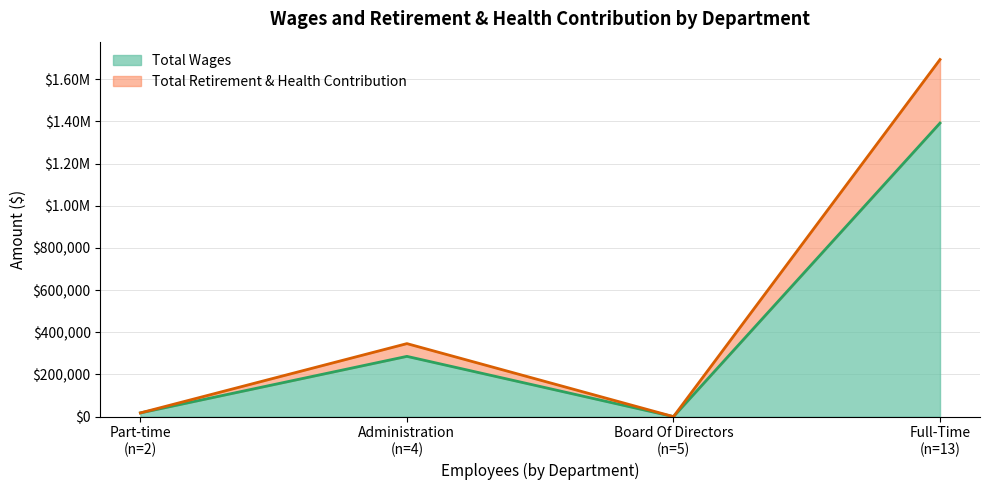

Where does the Total Wages series first go above 285701?

Full-Time